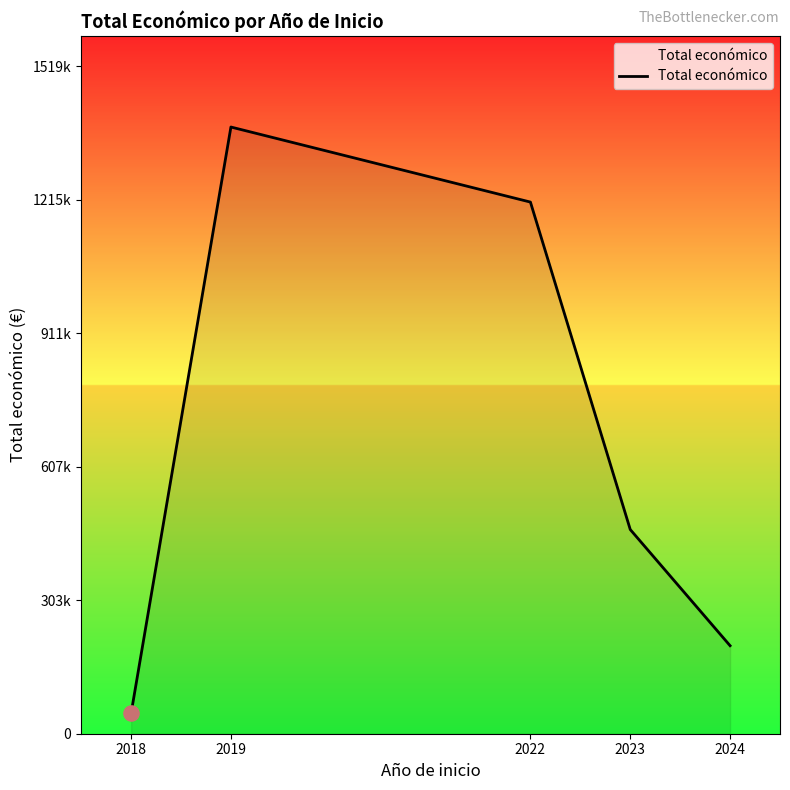

What is the change in value from 2023 to 2024?

-264459